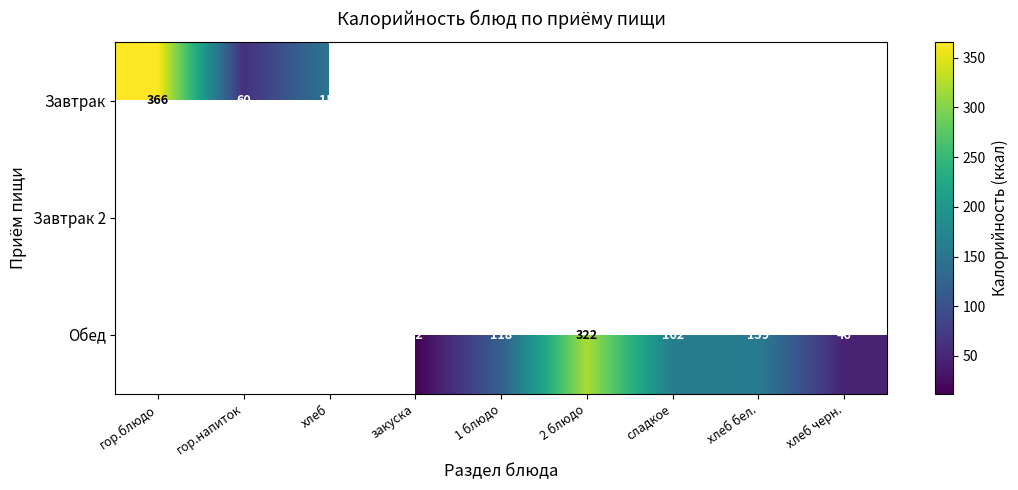

The value of Обед at 1 блюдо is 167. True or false?

False